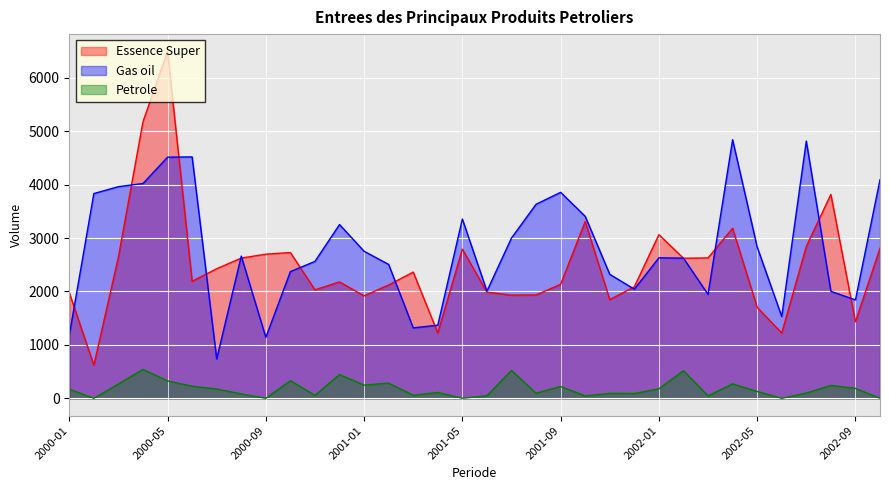

At 2002-02, list the series in order from largest to smallest.

Gas oil, Essence Super, Petrole